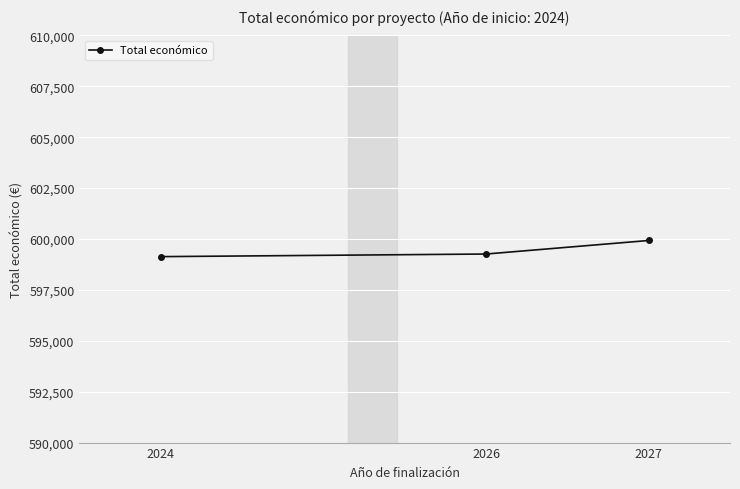

What is the value of the 3rd point from the left?

599927